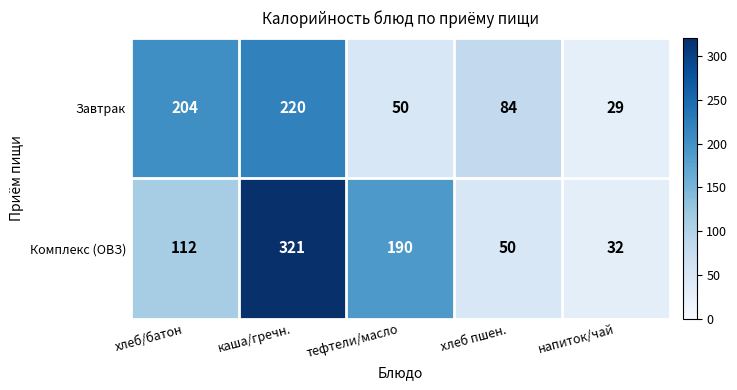

What is the smallest value displayed?

29